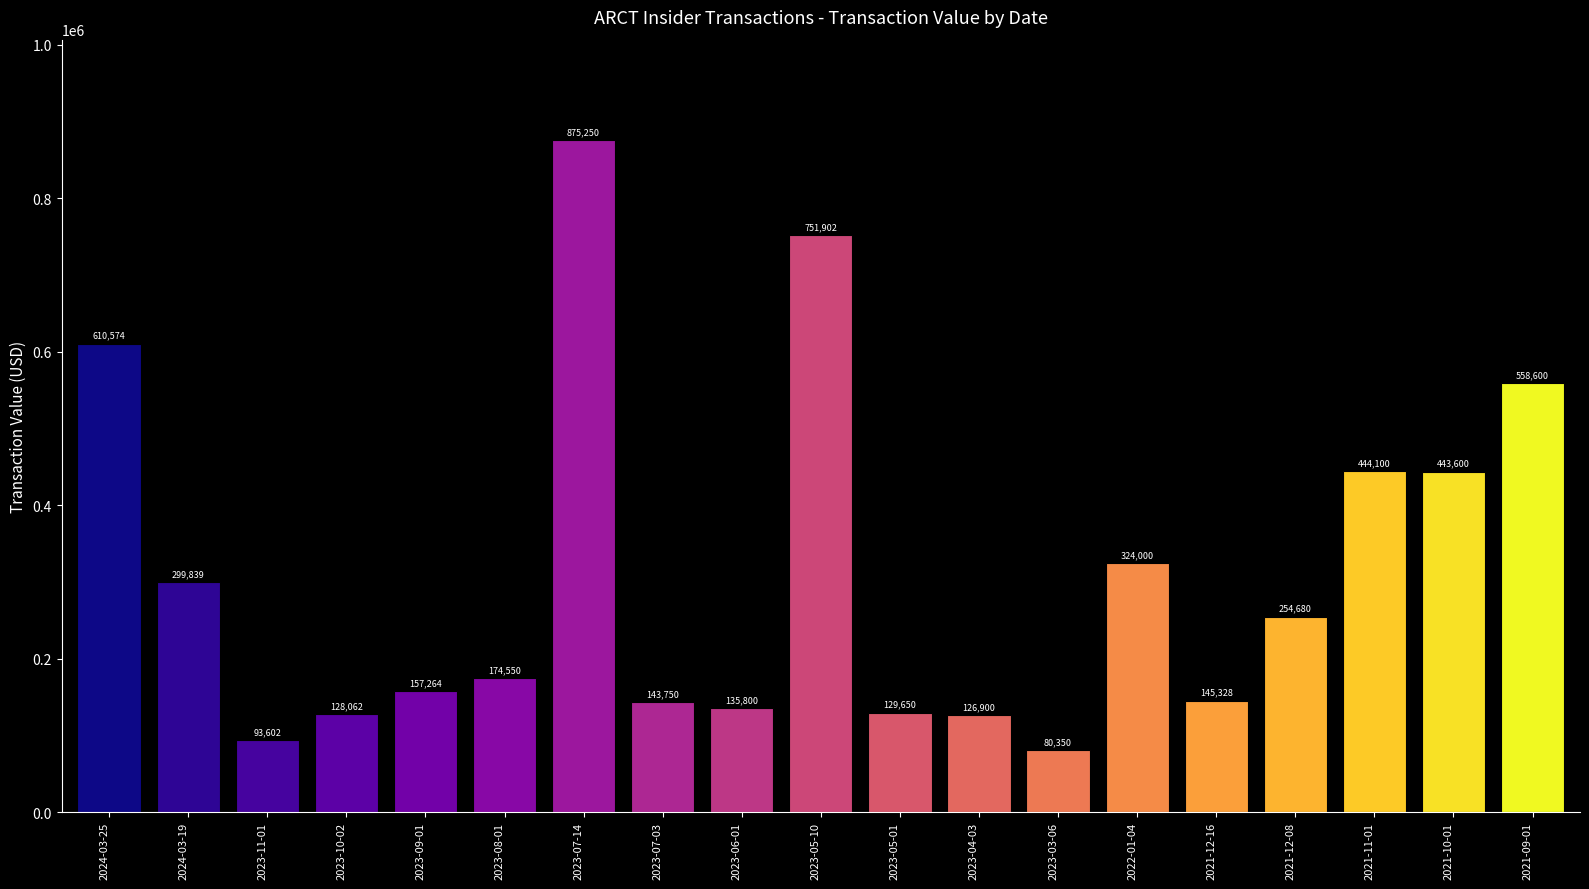

The value at 2021-09-01 is 558600. True or false?

True